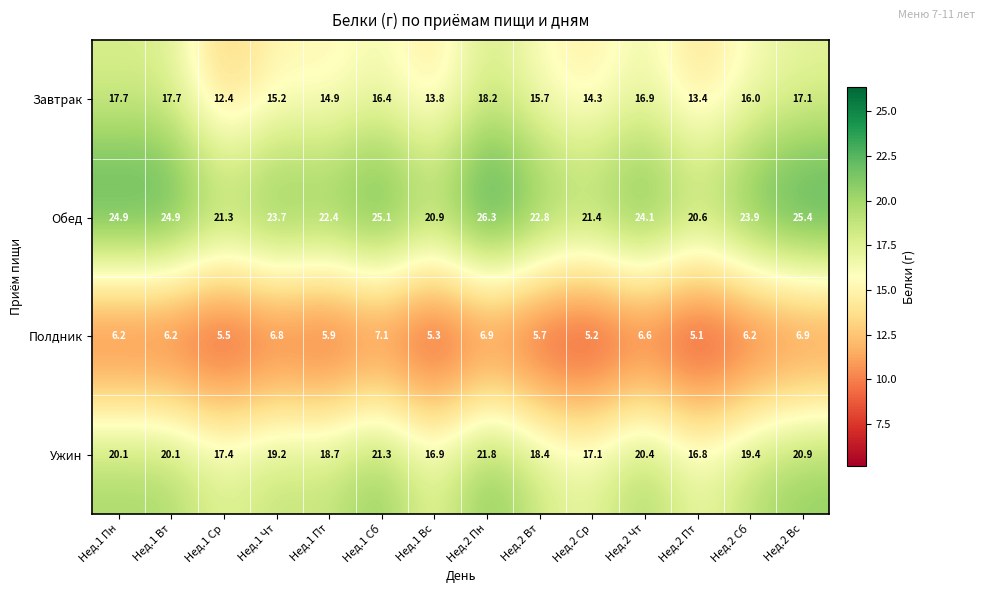

How many values in the Ужин series are below 19?

6